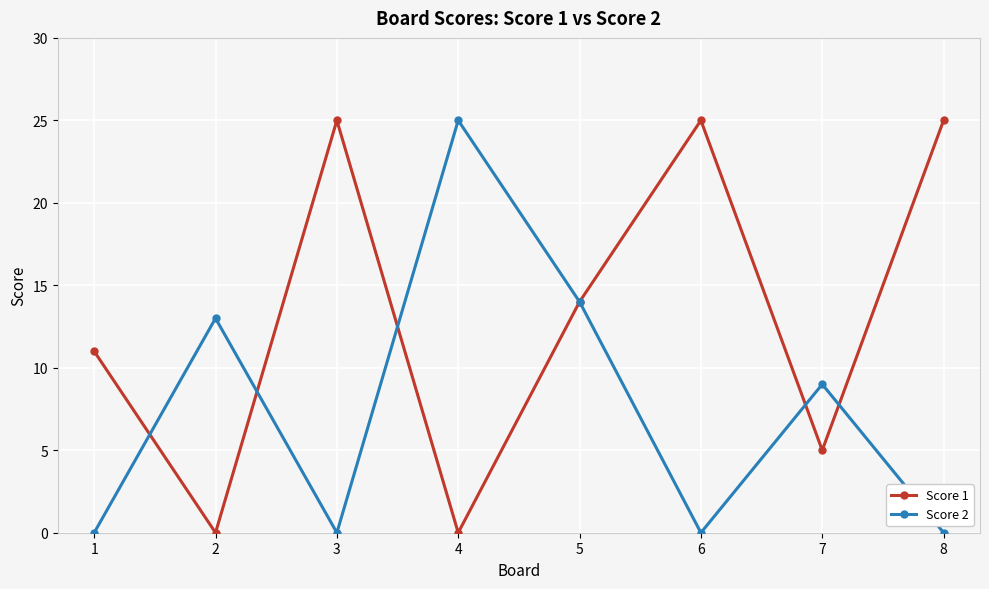

The value of Score 1 at 8 is 25. True or false?

True